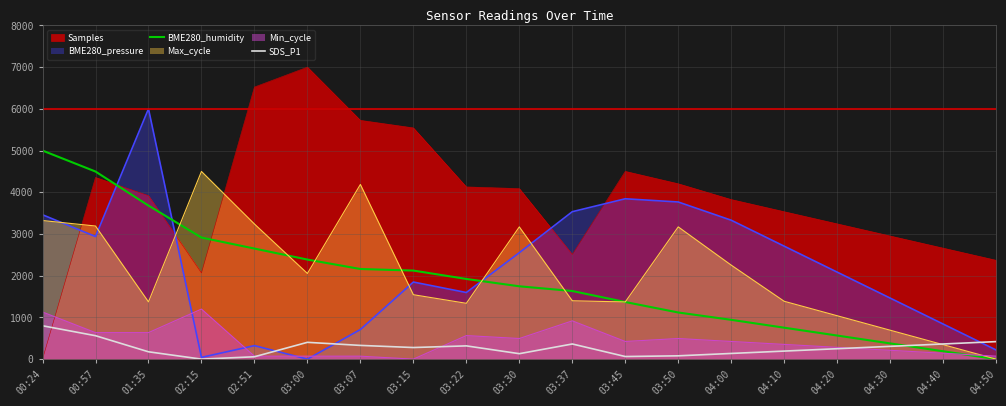

Where is the first local maximum for SDS_P1?

03:00